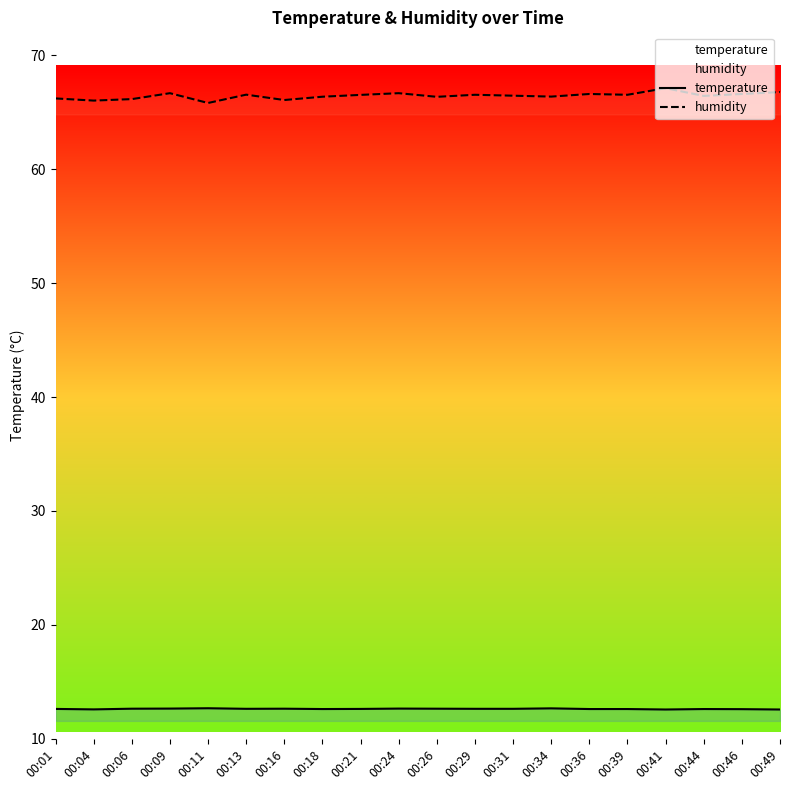

What is the value of the temperature point at the 18th from the left?

12.6